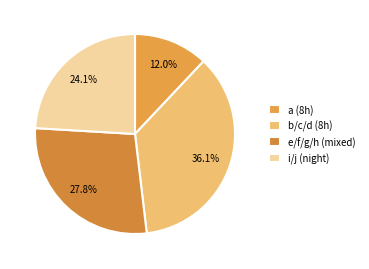

How many segments does this pie chart have?

4